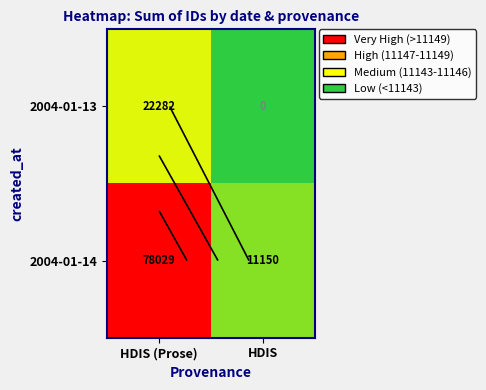

List the series in order of their peak value, lowest first.

2004-01-13, 2004-01-14